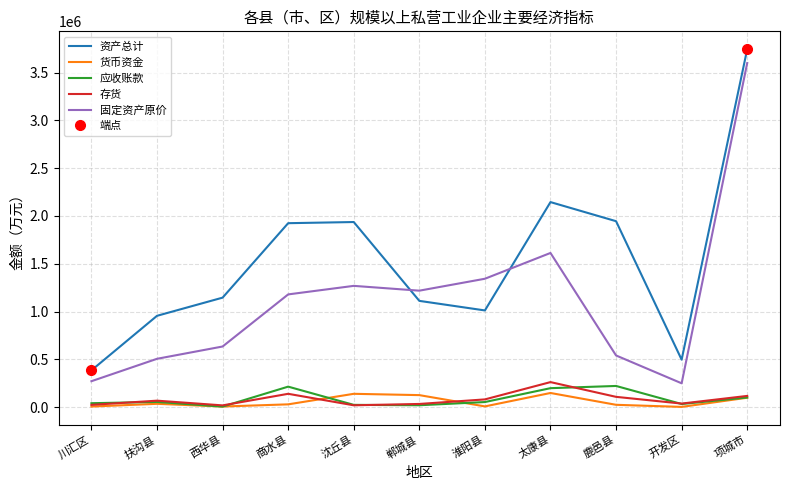

How many lines are shown in the chart?

5